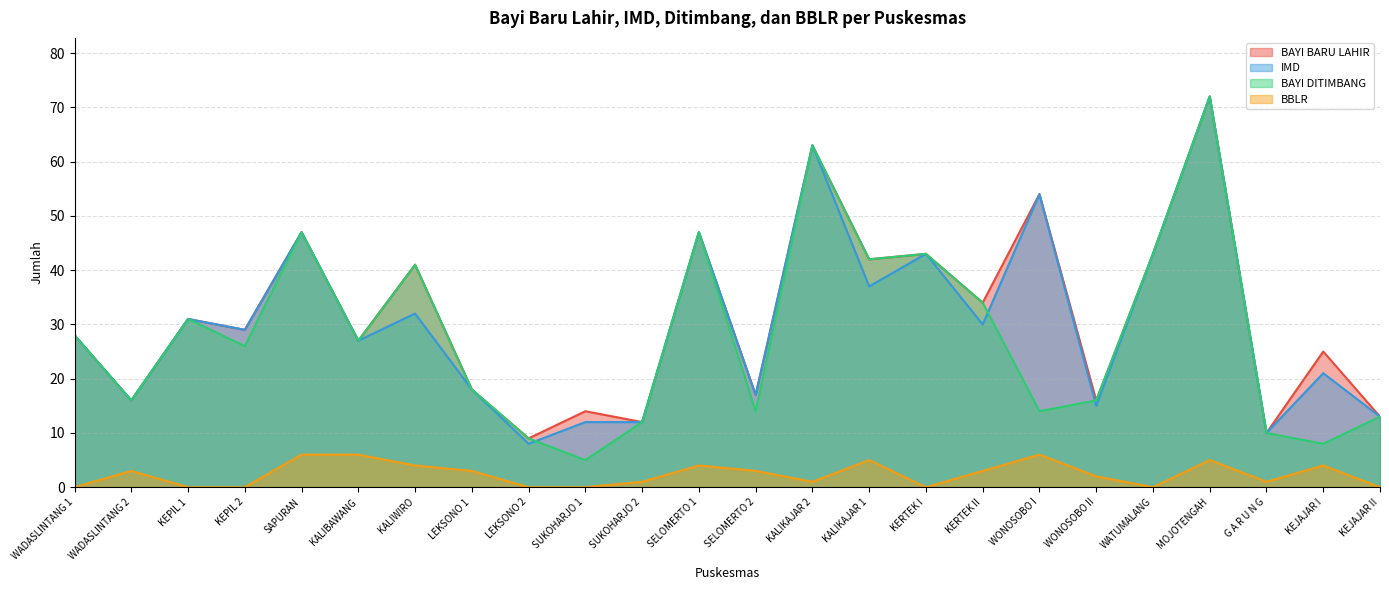

At LEKSONO 1, list the series in order from smallest to largest.

BBLR, BAYI BARU LAHIR, IMD, BAYI DITIMBANG